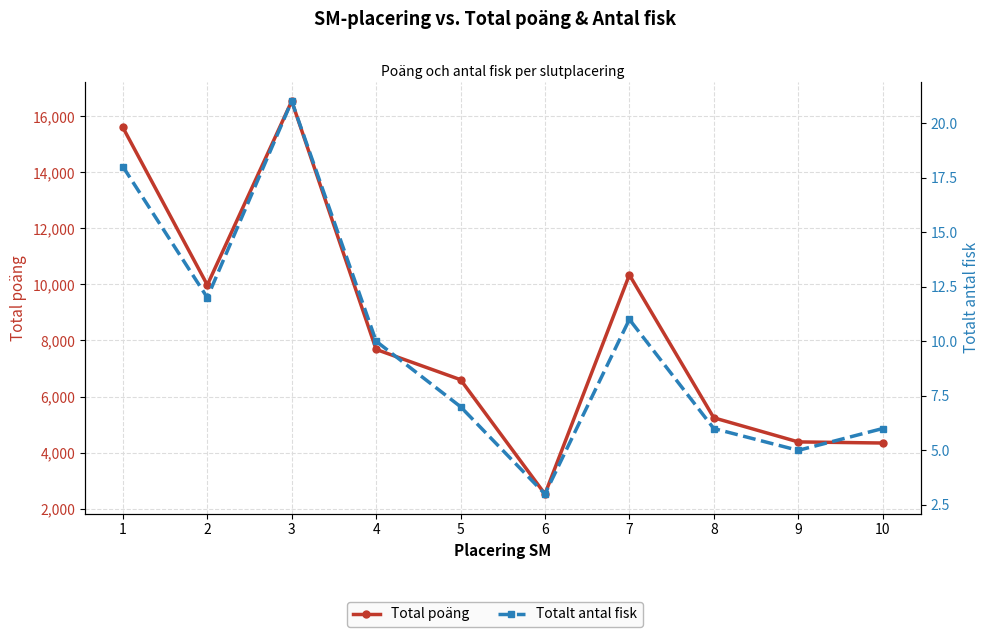

Where is Totalt antal fisk nearest to the value 12?

2